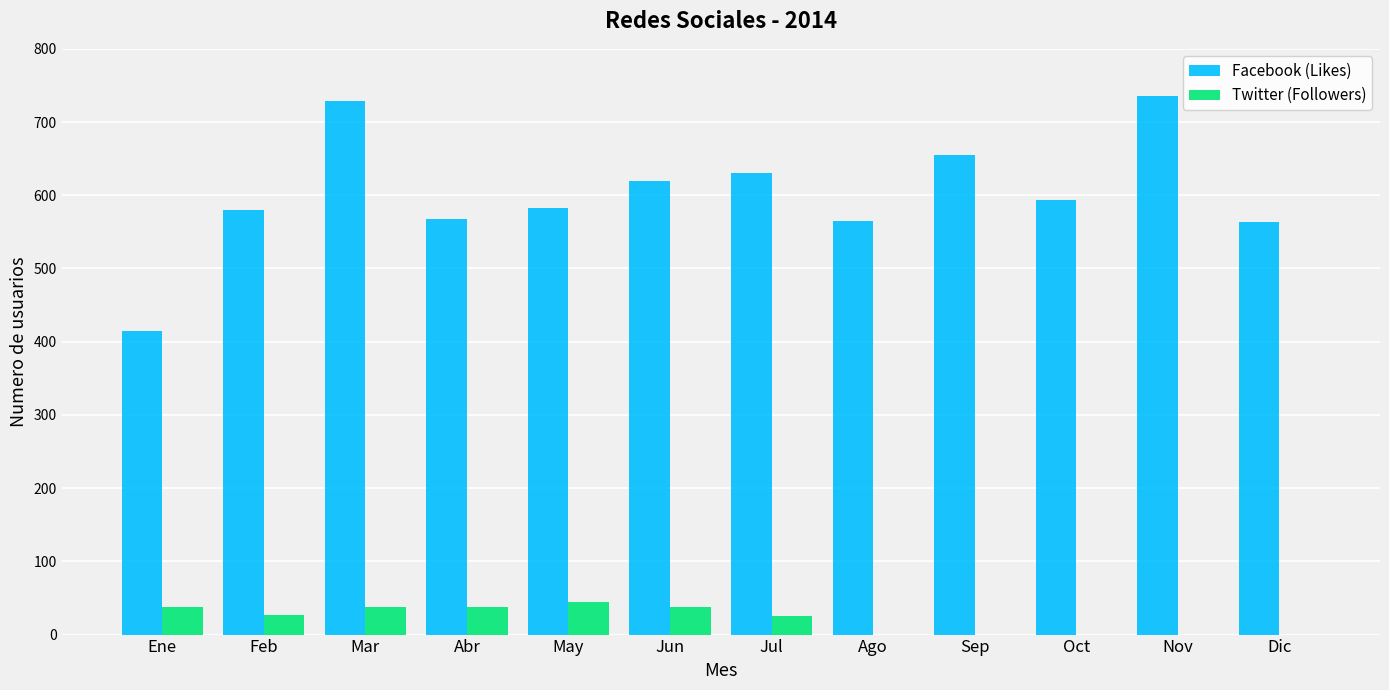

What is the greatest value displayed?

735